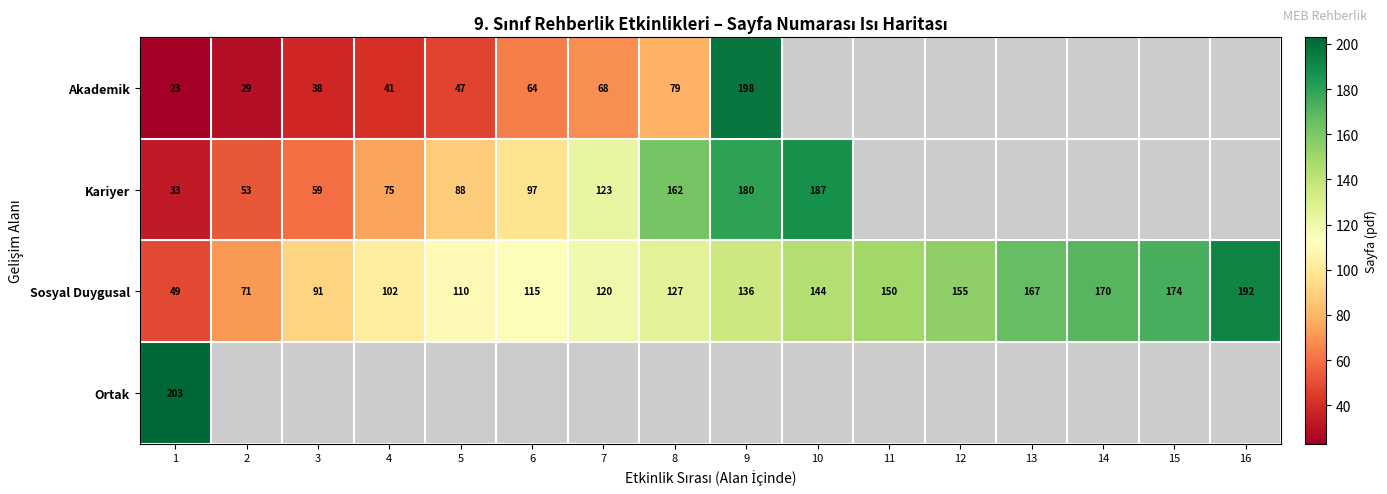

What is the difference between the second highest and minimum values in the Sosyal Duygusal series?

125